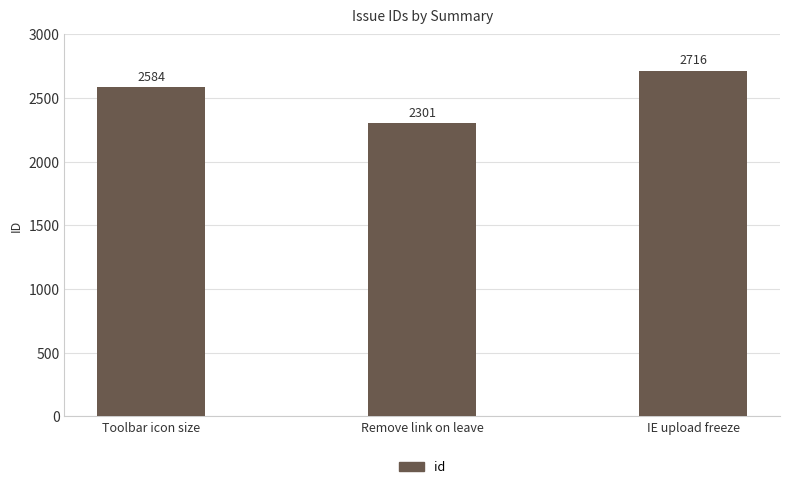

Rank the categories by value from lowest to highest.

Remove link on leave, Toolbar icon size, IE upload freeze